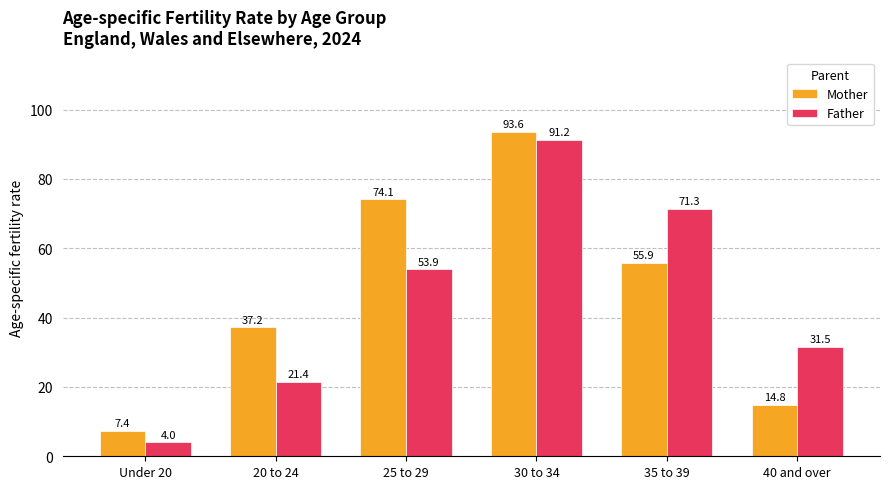

Rank the series by their average value, from lowest to highest.

Father, Mother